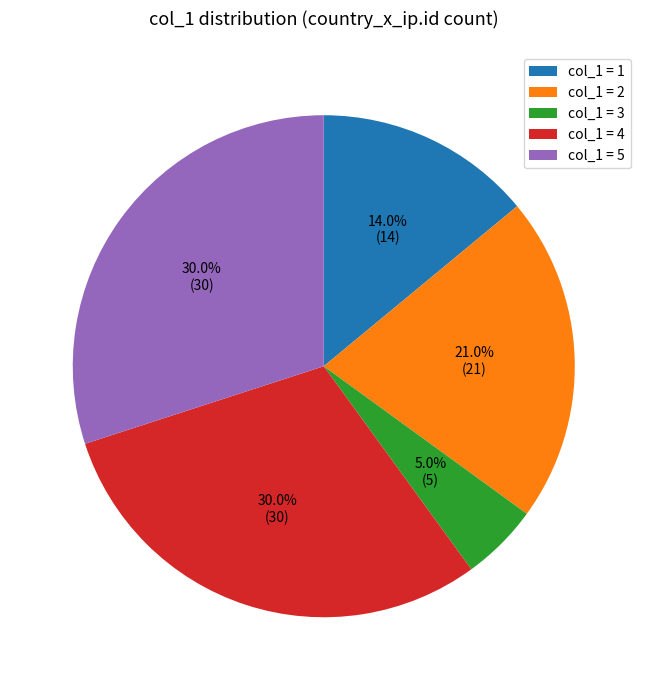

Is there a majority slice in this chart?

No